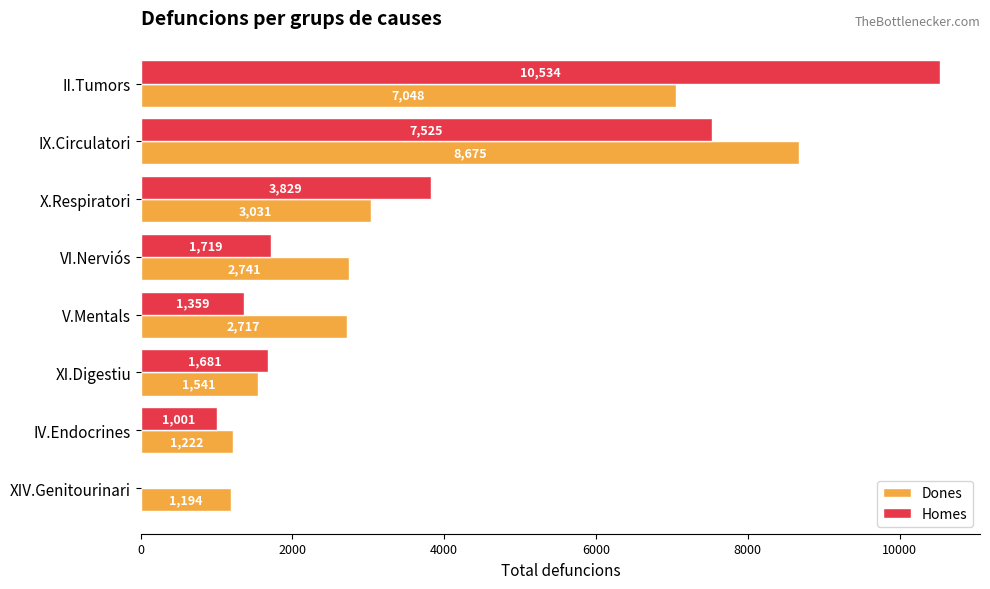

At which category is the sum across all series the highest?

II.Tumors